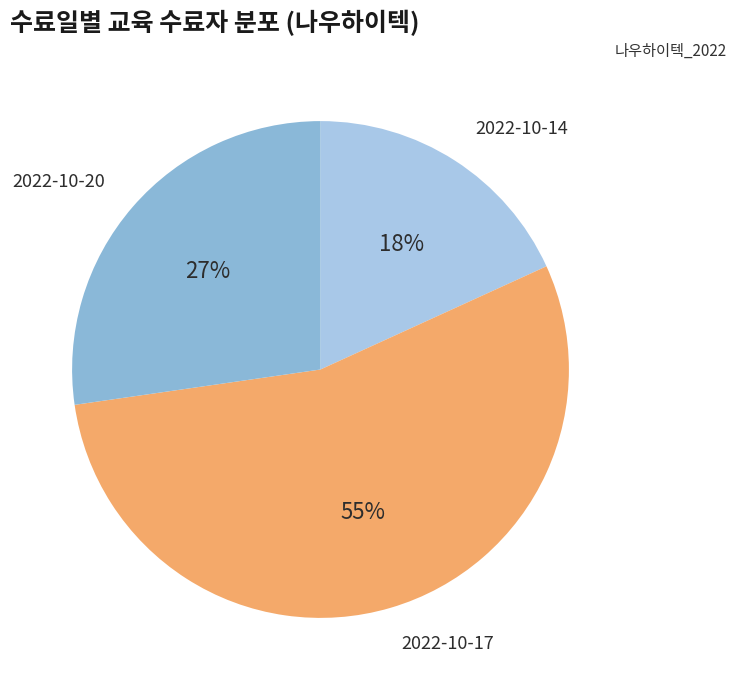

Is there any slice that represents more than half of the pie?

Yes